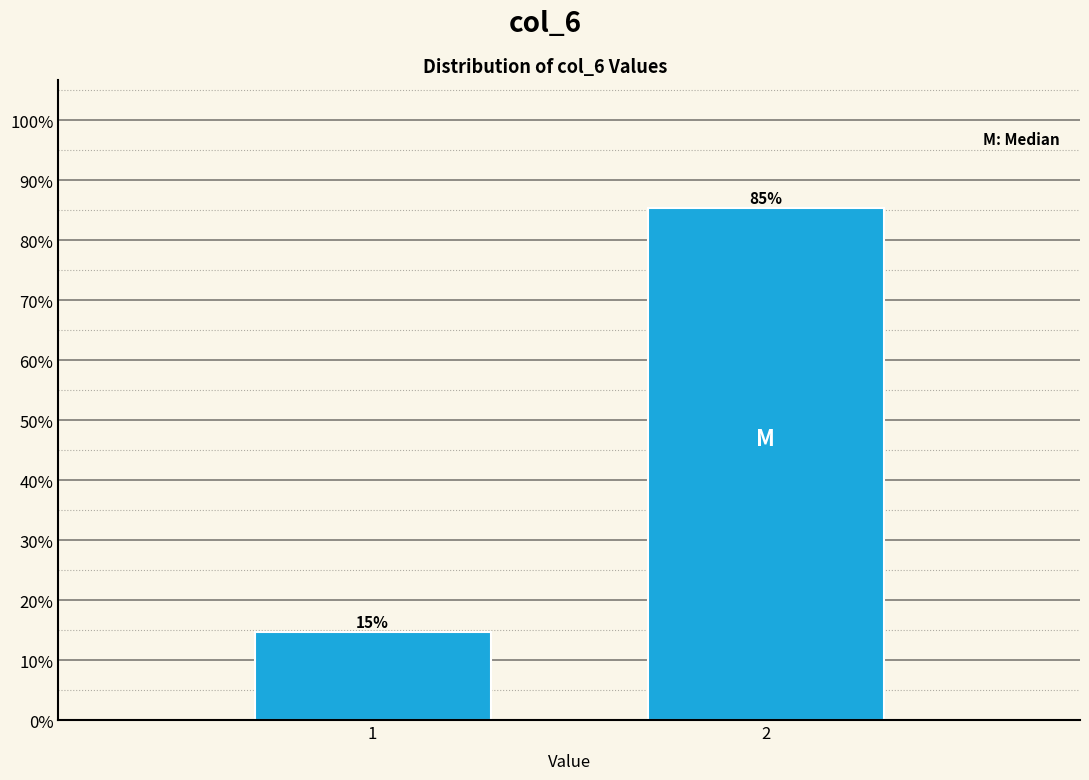

What is the value of the 2nd bar from the left?

85.4